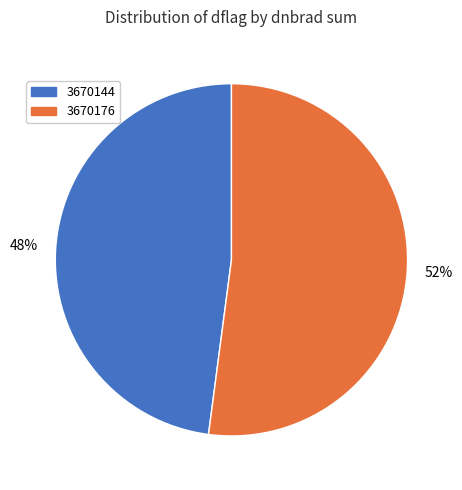

Rank the categories by value from highest to lowest.

3670176, 3670144